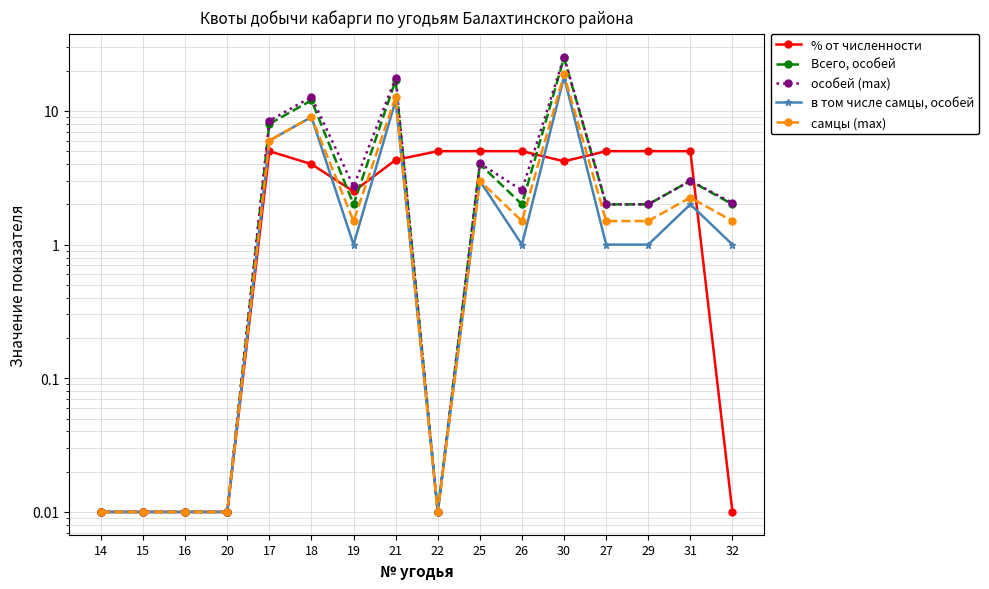

How many interior local peaks does the особей (max) series have?

5